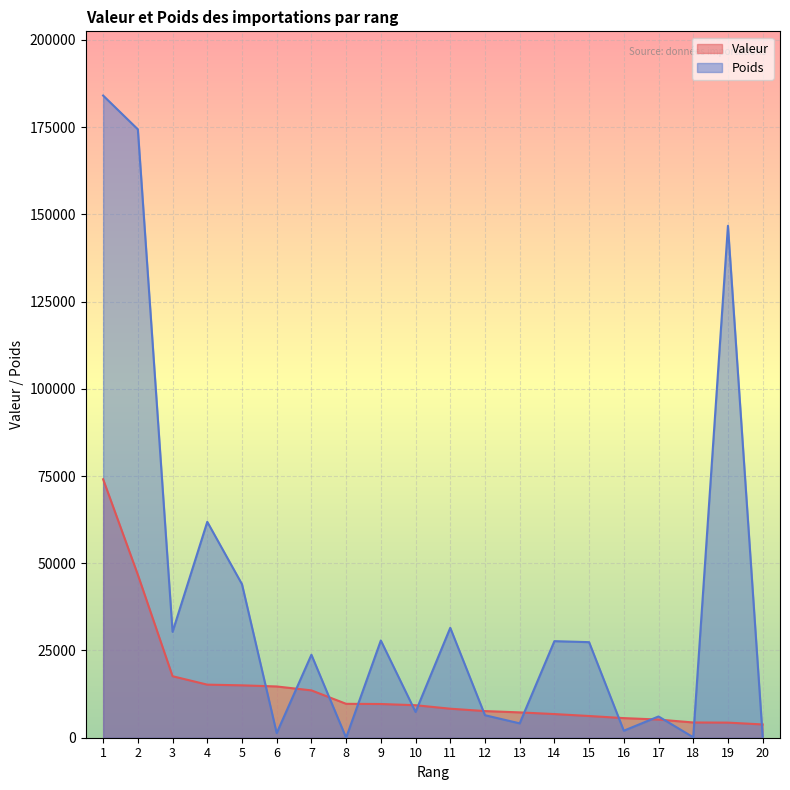

What is the sum of all Poids values?

807436.8